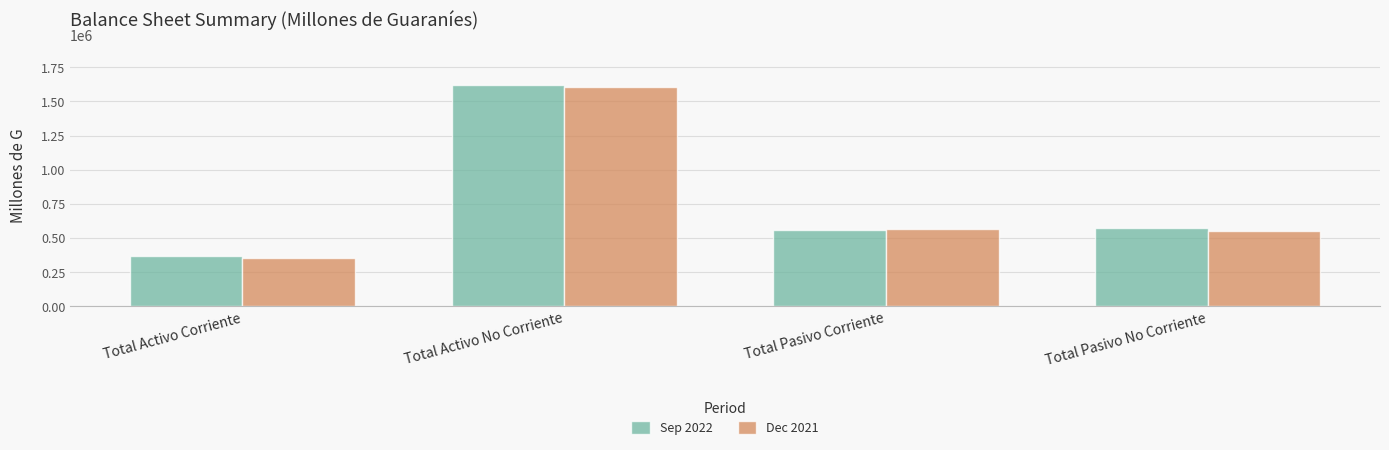

What is the label of the 4th bar from the left?

Total Pasivo No Corriente